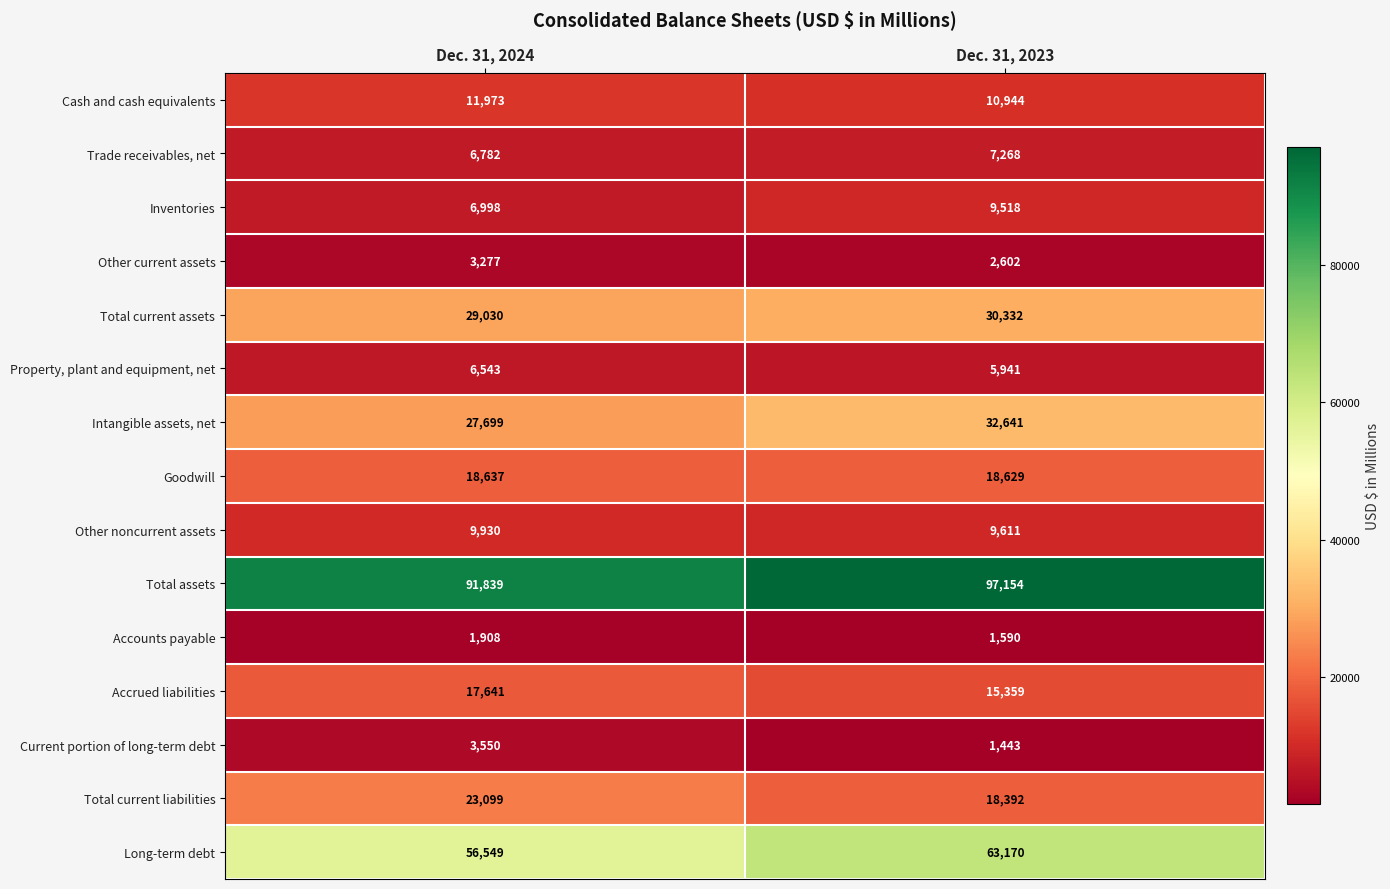

Which category has the lowest value across all series?

Dec. 31, 2023